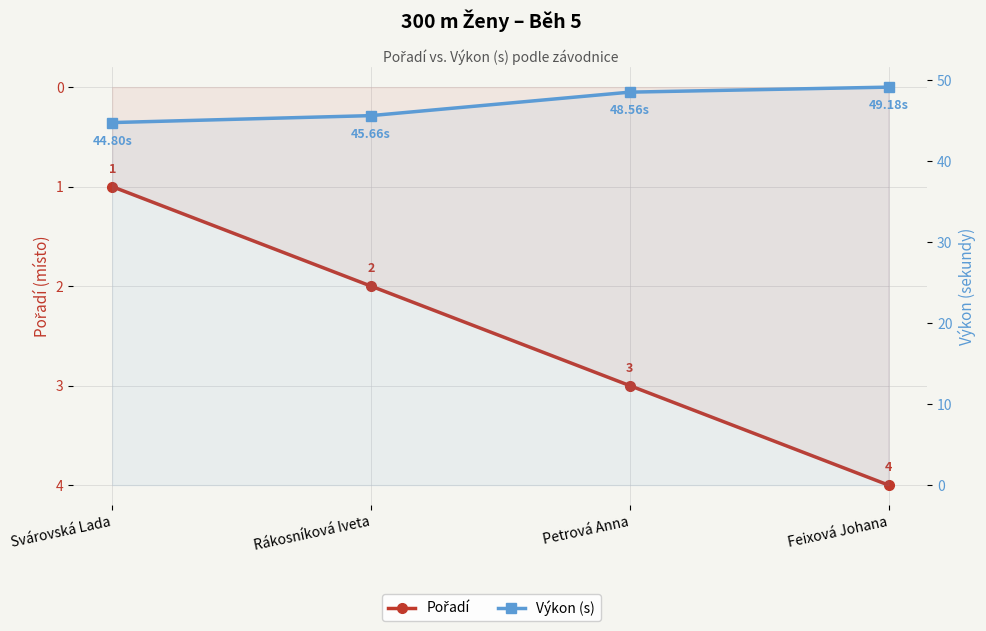

How many data points in Pořadí are less than 3?

2